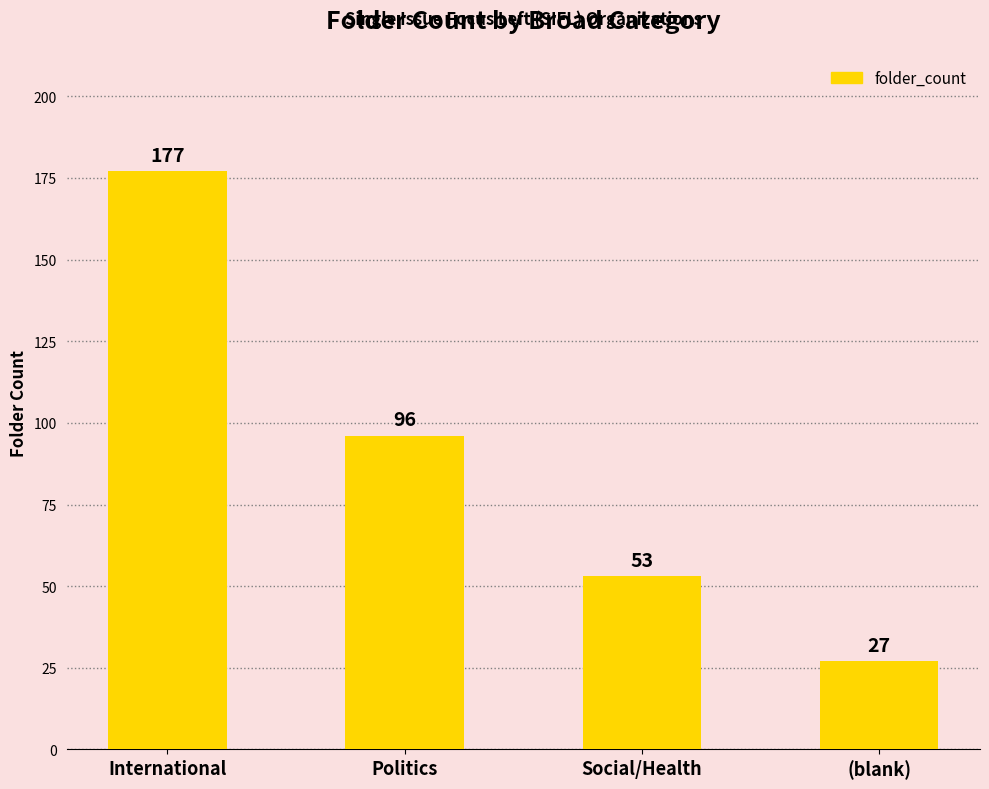

How many distinct data groups are displayed?

1